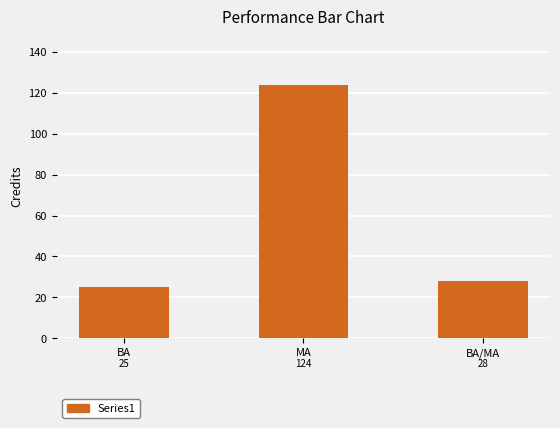

Reading right to left, transcribe all the data shown in this chart.

BA/MA=28	MA=124	BA=25